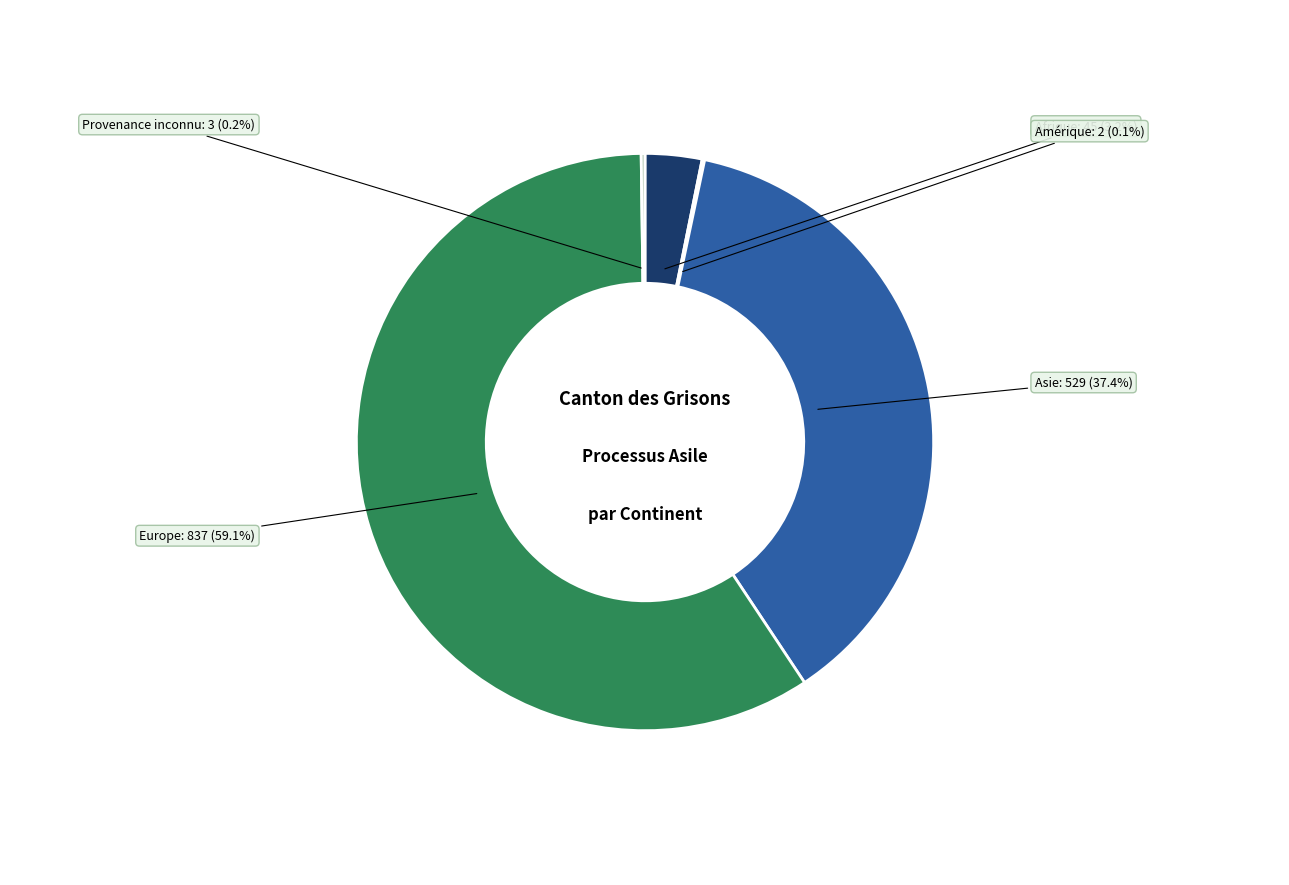

What percentage is NOT represented by Europe?

40.9%